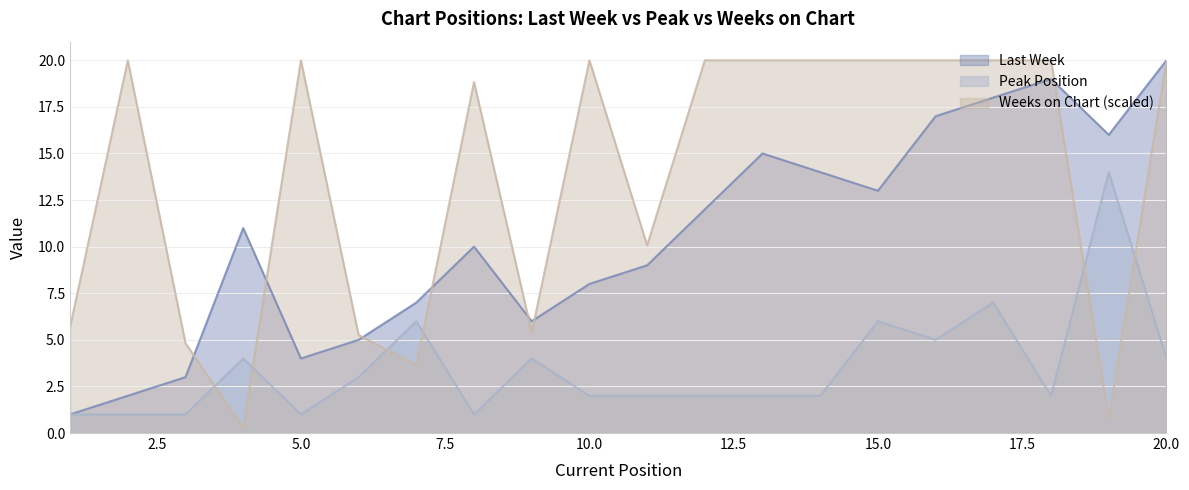

What is the value of the Weeks on Chart point at the 1st from the left?

5.7